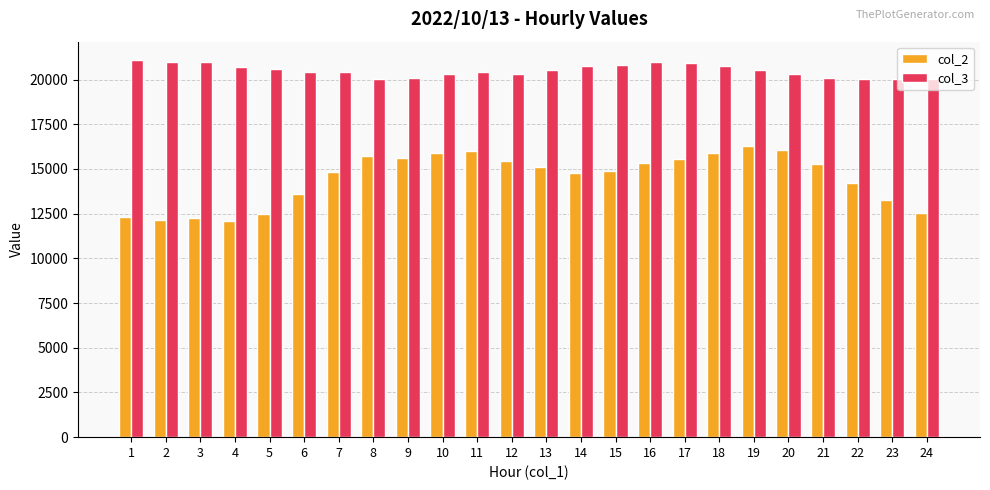

Which series has the largest range (max minus min)?

col_2